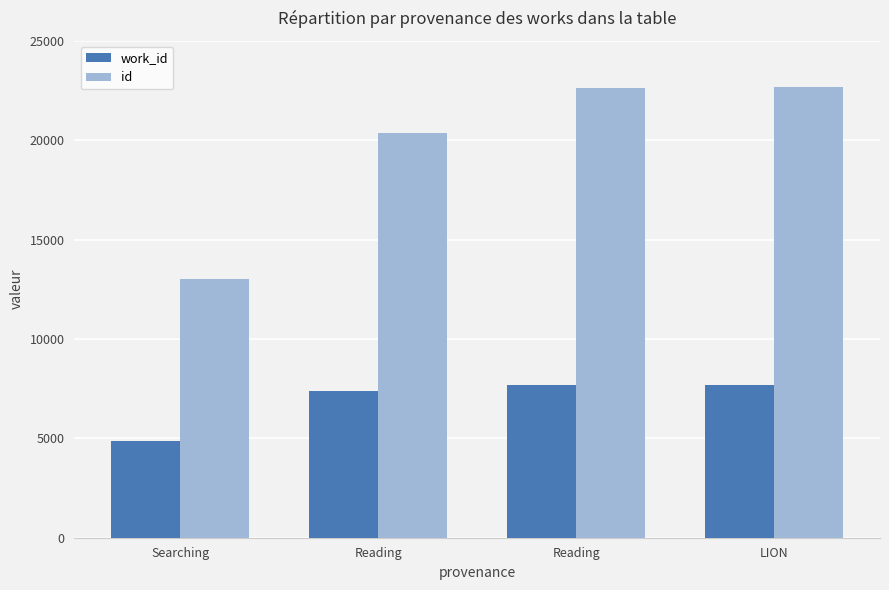

How many data points does each series have?

4